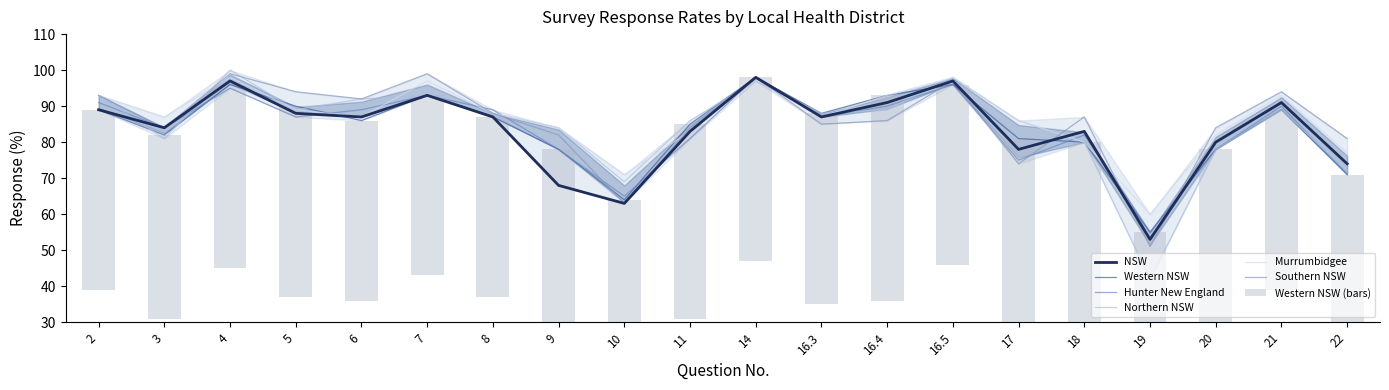

Rank the series by their maximum value, from lowest to highest.

NSW, Western NSW, Hunter New England, Murrumbidgee, Southern NSW, Northern NSW